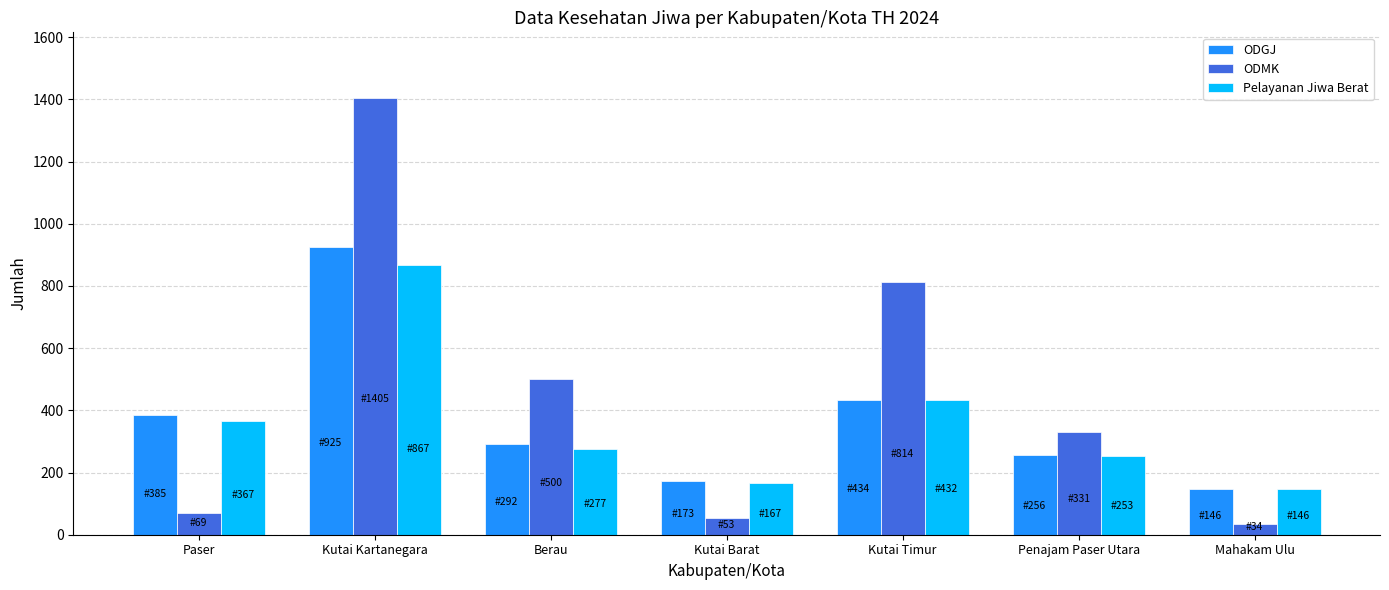

Which series has the widest spread of values?

ODMK